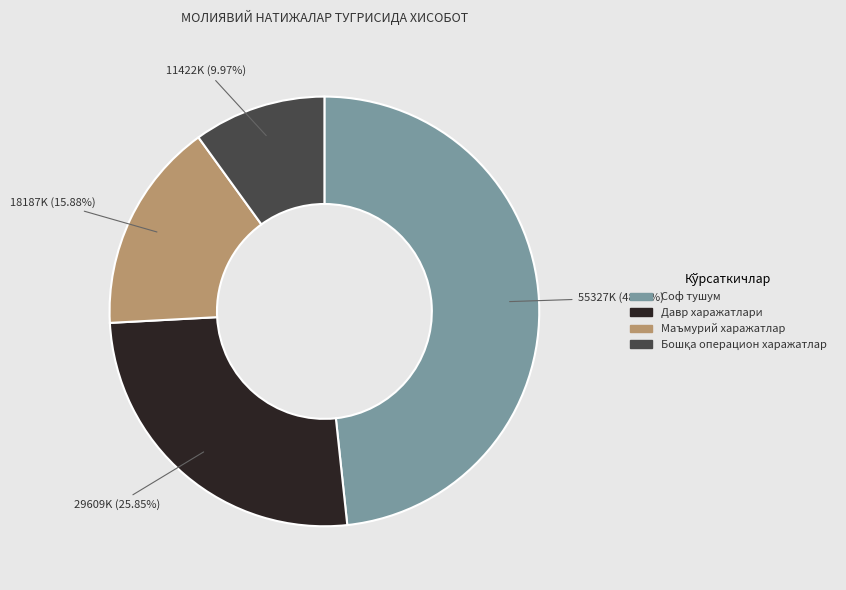

How many segments does this pie chart have?

4